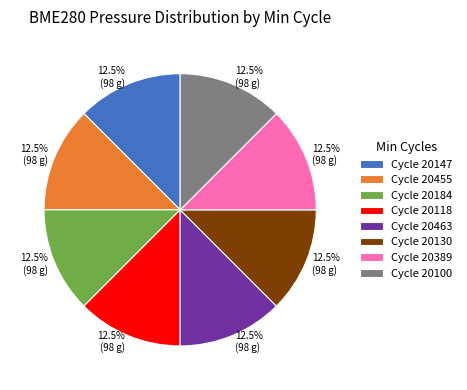

Is there a majority slice in this chart?

No